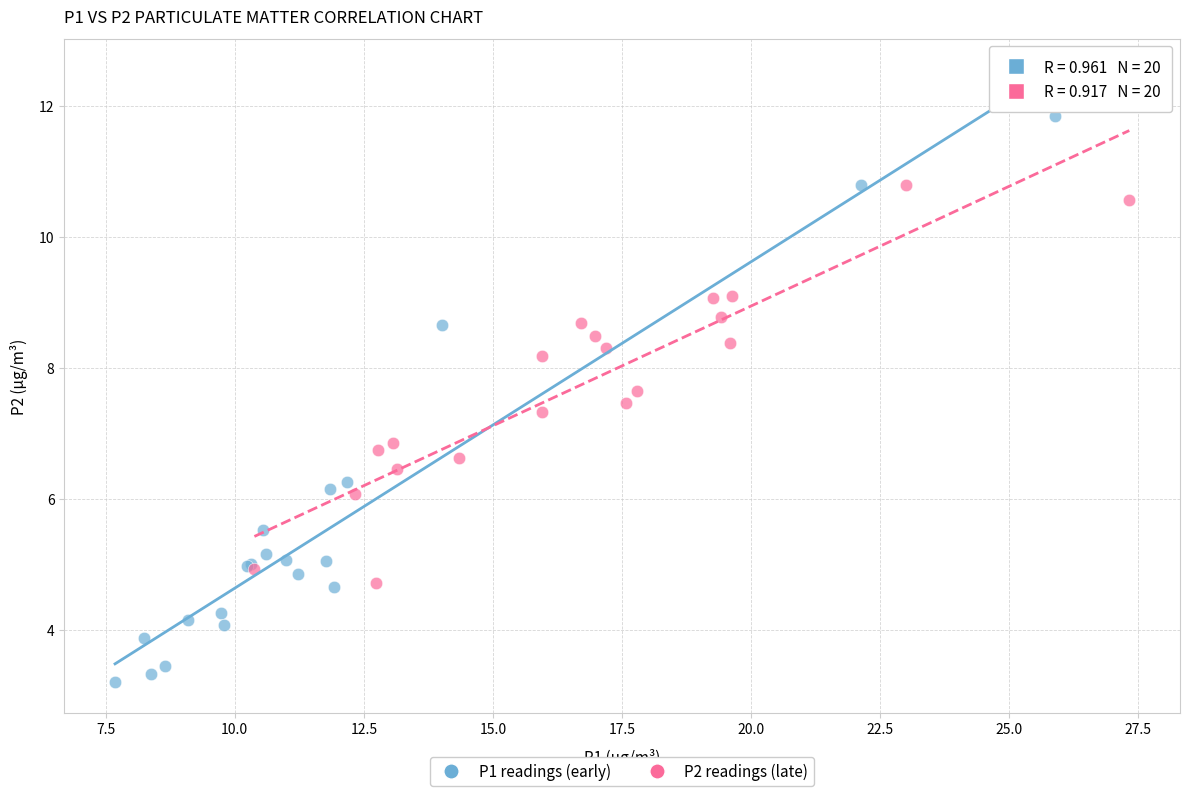

Which series contains the lowest Y value?

P1 readings (early)